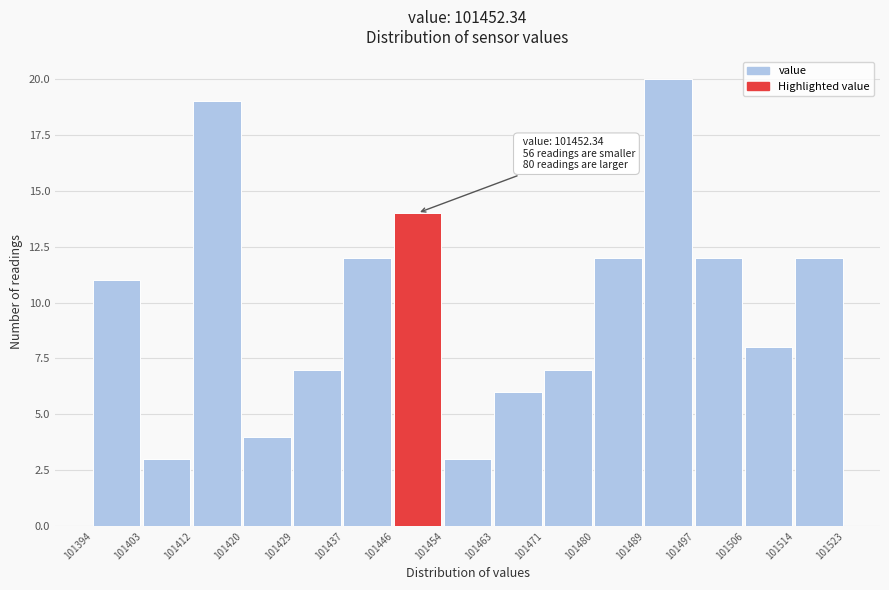

Which range on the x-axis has the tallest bar?

101489 to 101497